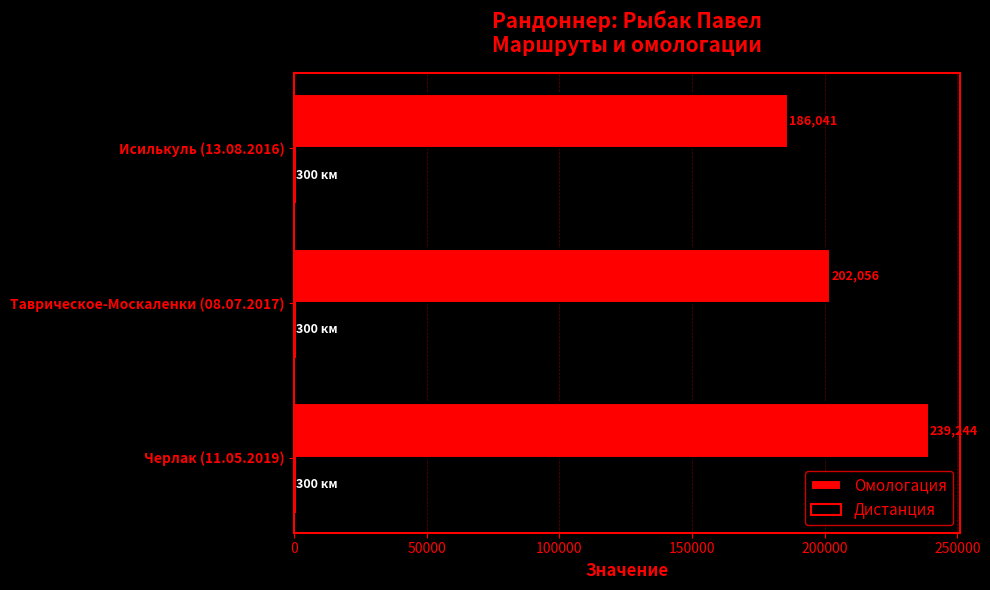

The value of Омологация at Таврическое-Москаленки (08.07.2017) is 77396. True or false?

False